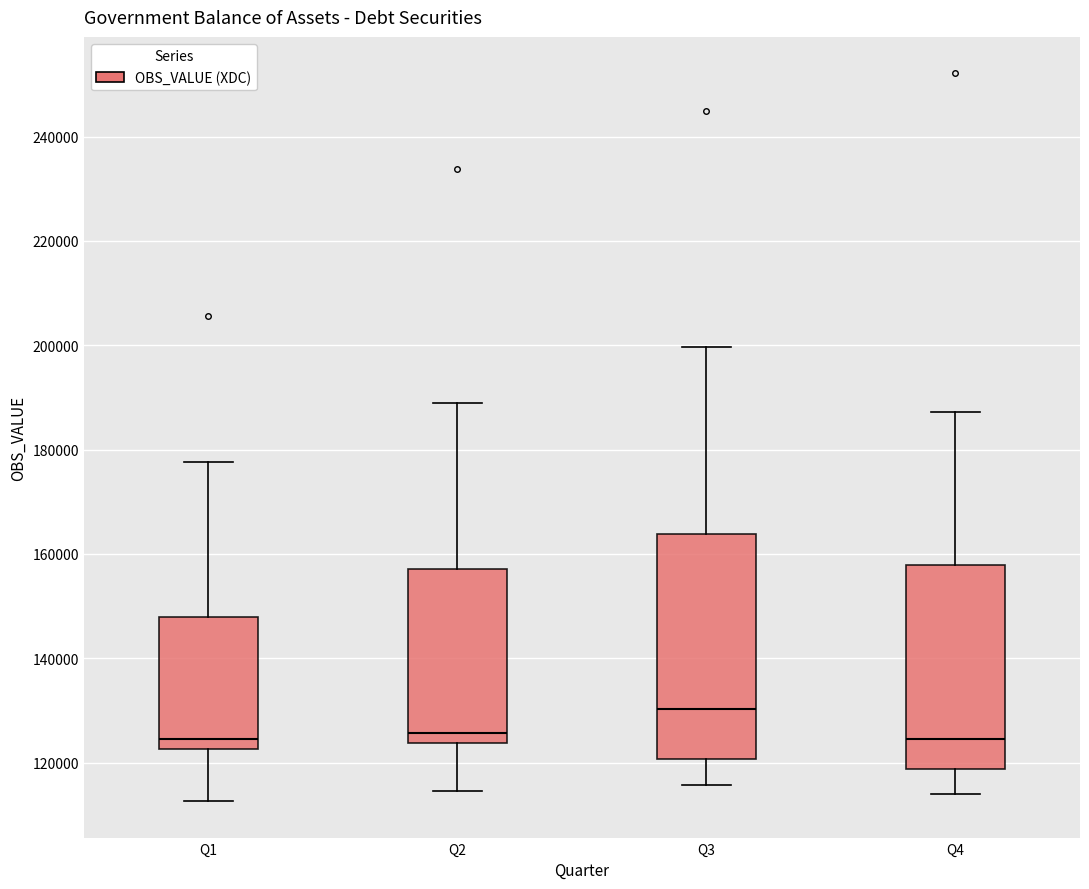

Reading left to right, read every box against the y-axis: the position of its median line, the range the box covers, and the ends of its whiskers. The values are not printed on the chart, so give them approximately, as read against the axis.

Q1: median 124000, box 122000 to 148000, whiskers 112000 to 178000
Q2: median 126000, box 124000 to 158000, whiskers 114000 to 190000
Q3: median 130000, box 120000 to 164000, whiskers 116000 to 200000
Q4: median 124000, box 118000 to 158000, whiskers 114000 to 188000